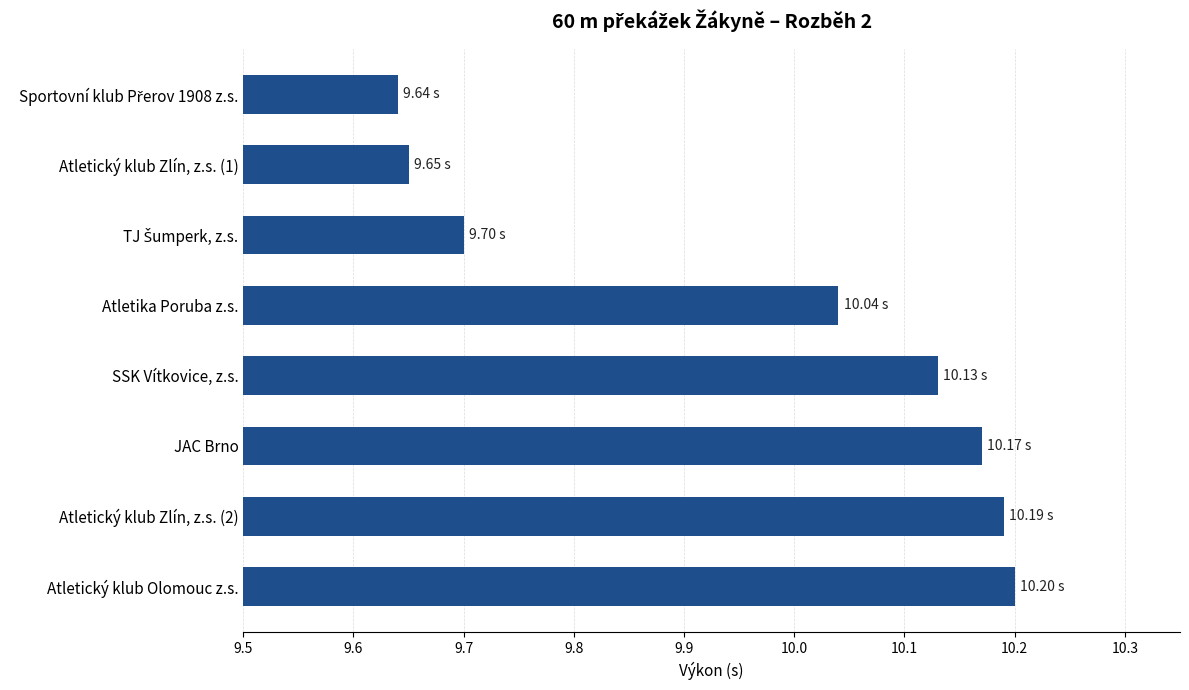

What is the change in value from Atletika Poruba z.s. to JAC Brno?

+0.1